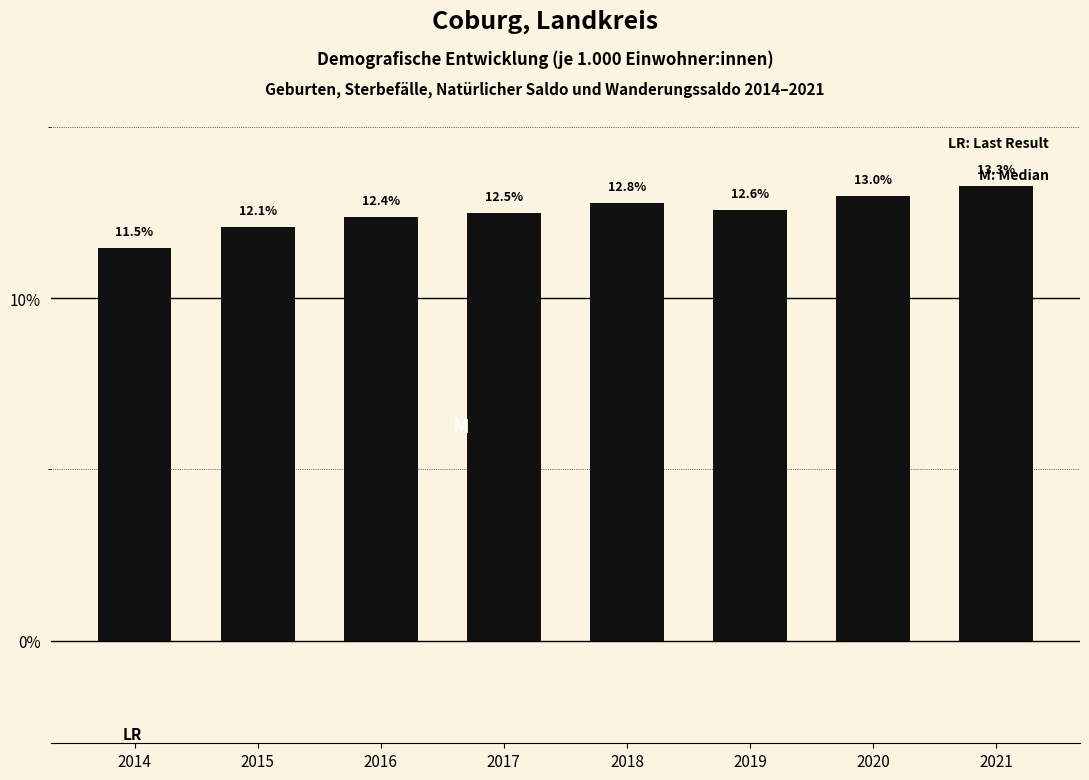

Reading left to right, extract all data points from this chart.

2014=11.5	2015=12.1	2016=12.4	2017=12.5	2018=12.8	2019=12.6	2020=13.0	2021=13.3